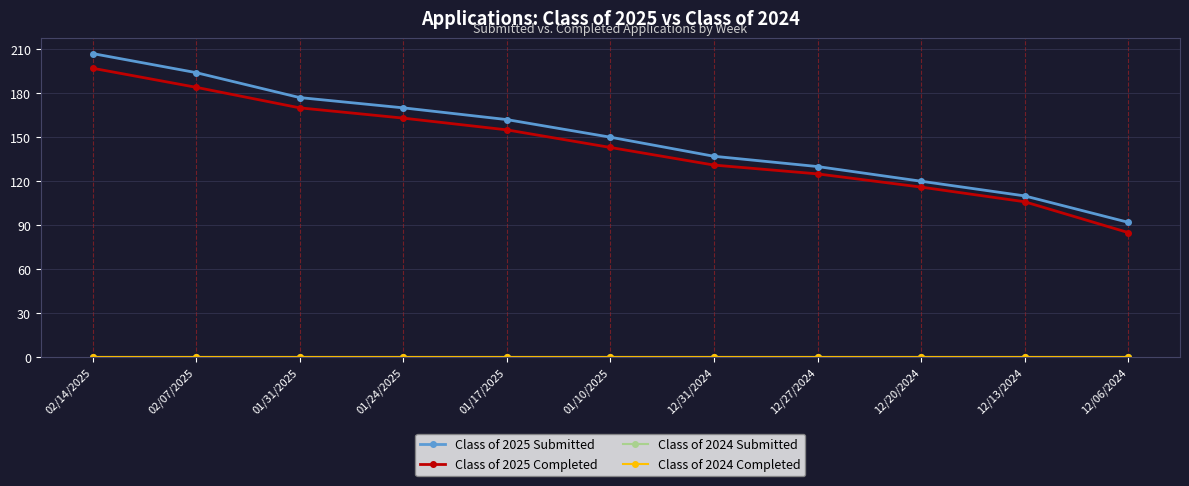

Does the chart display data point markers on the line(s)?

Yes